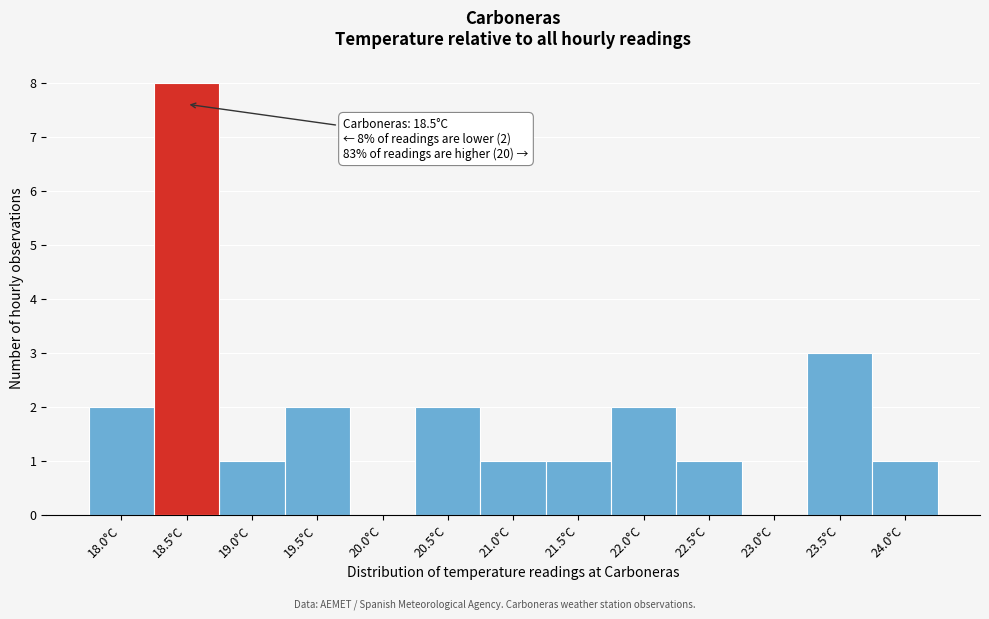

Reading right to left, what are all the values shown in this chart?

24.0°C=1	23.5°C=3	23.0°C=0	22.5°C=1	22.0°C=2	21.5°C=1	21.0°C=1	20.5°C=2	20.0°C=0	19.5°C=2	19.0°C=1	18.5°C=8	18.0°C=2